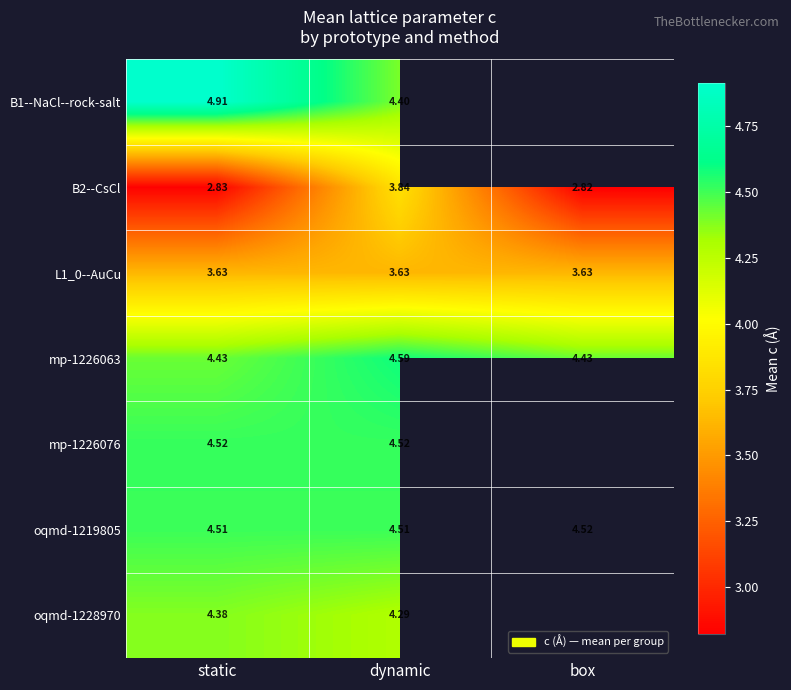

Is the value of mp-1226076 at static greater than the value of mp-1226063 at static?

Yes